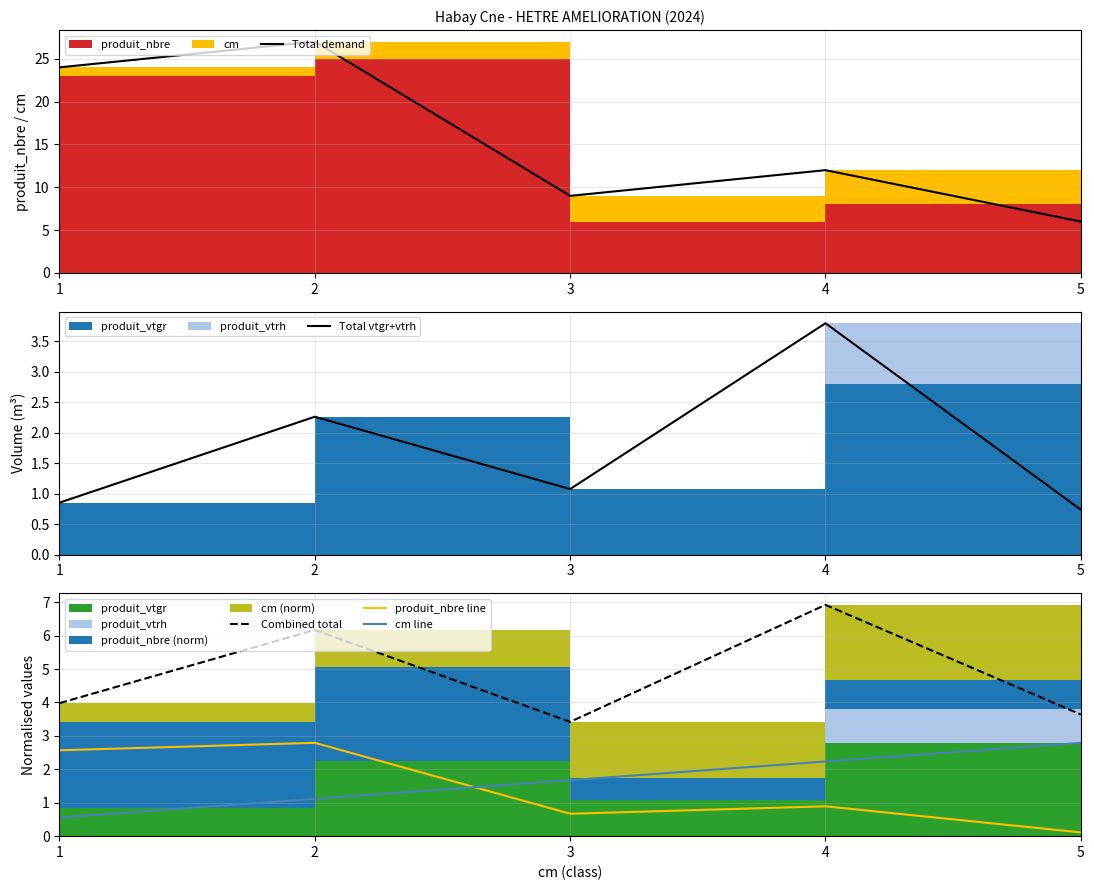

What is the difference between the Total demand values at 5 and 2?

21.0